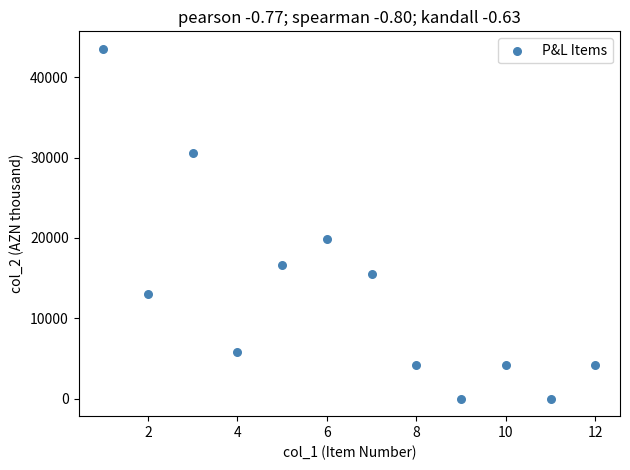

What Y value in the scatter plot is closest to 21761?

19802.6